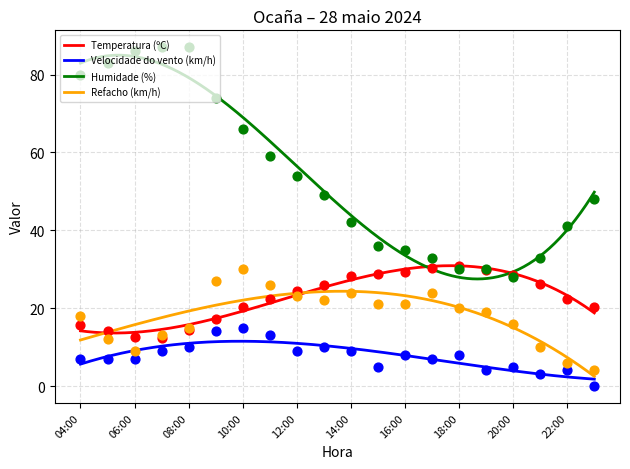

Which series contains the highest Y value?

Humidade (%)